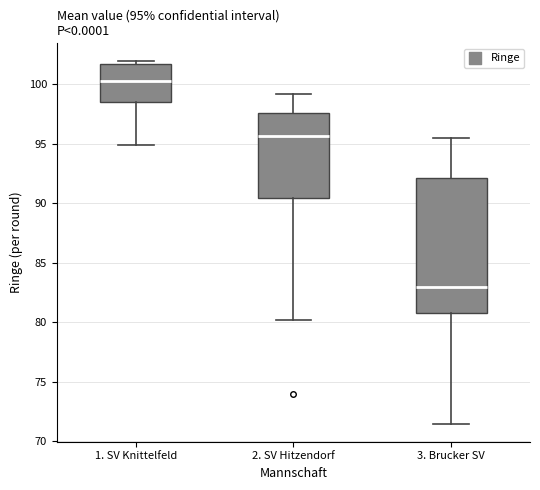

Which box's median line is the highest?

1. SV Knittelfeld